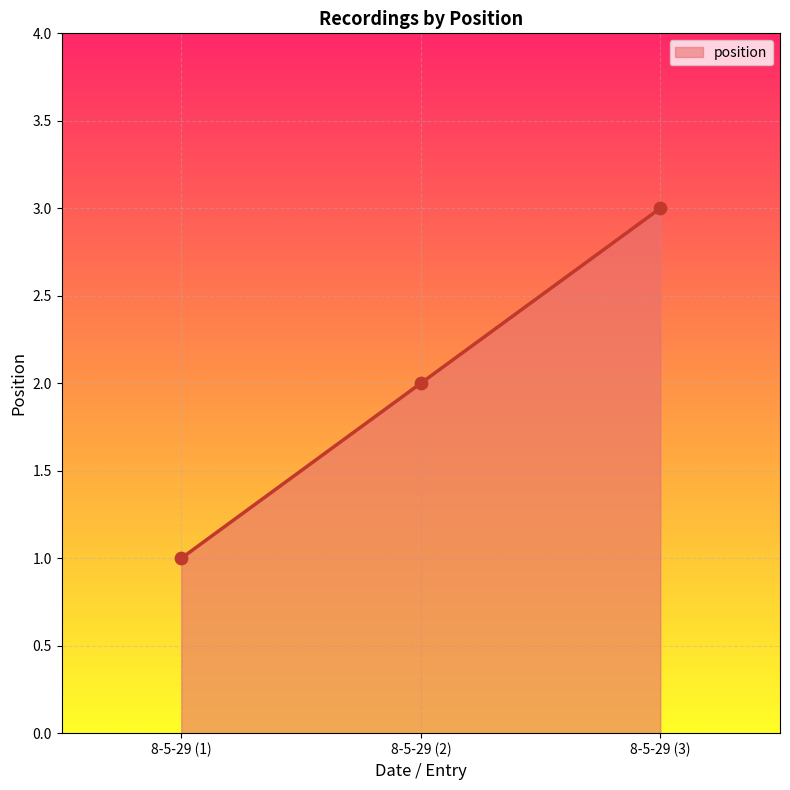

Which has a higher value, 8-5-29 (3) or 8-5-29 (1)?

8-5-29 (3)